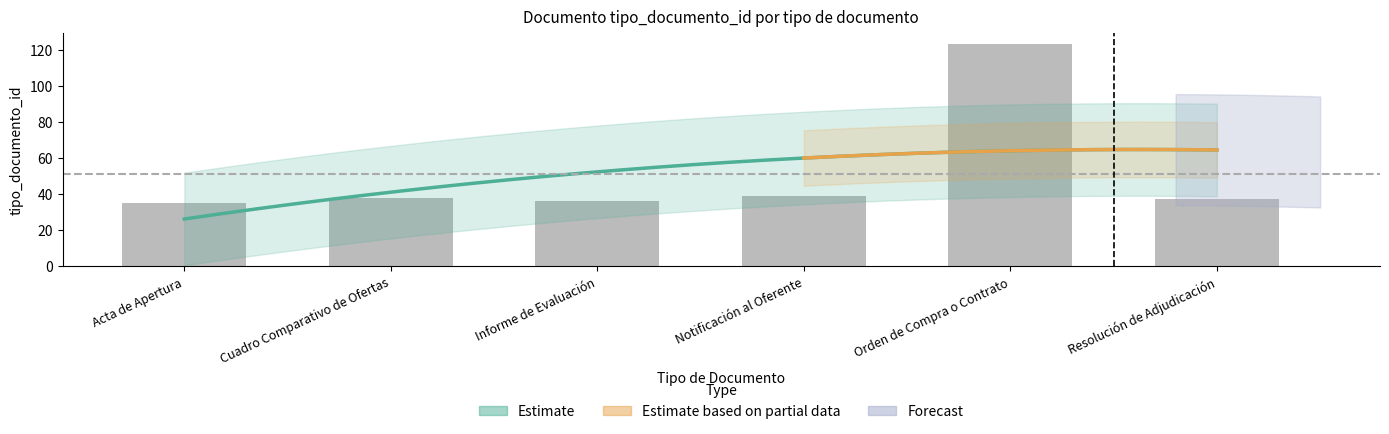

The value at Cuadro Comparativo de Ofertas is 18. True or false?

False